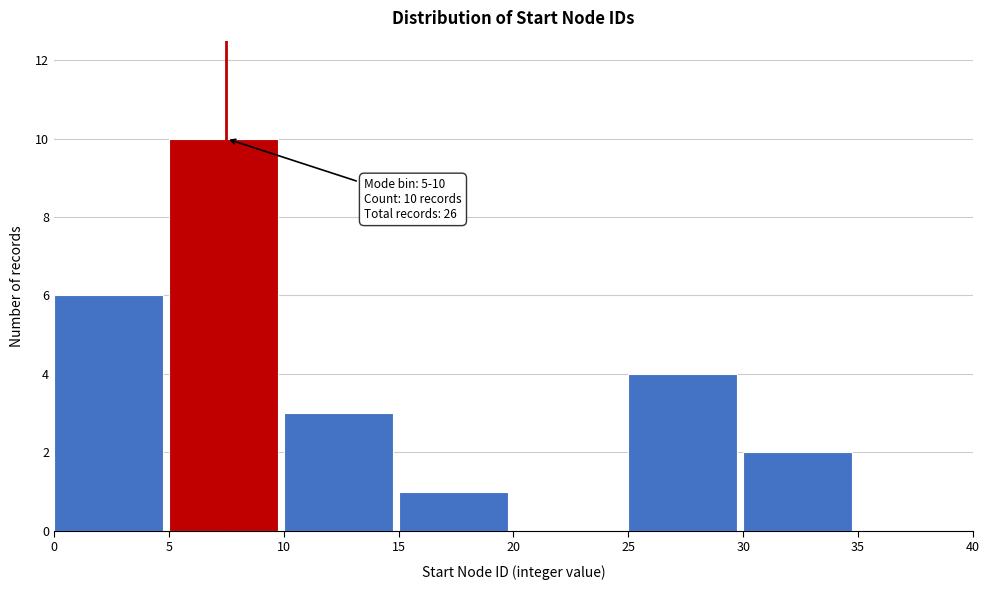

Over which range of the x-axis is the bar tallest?

5 to 10